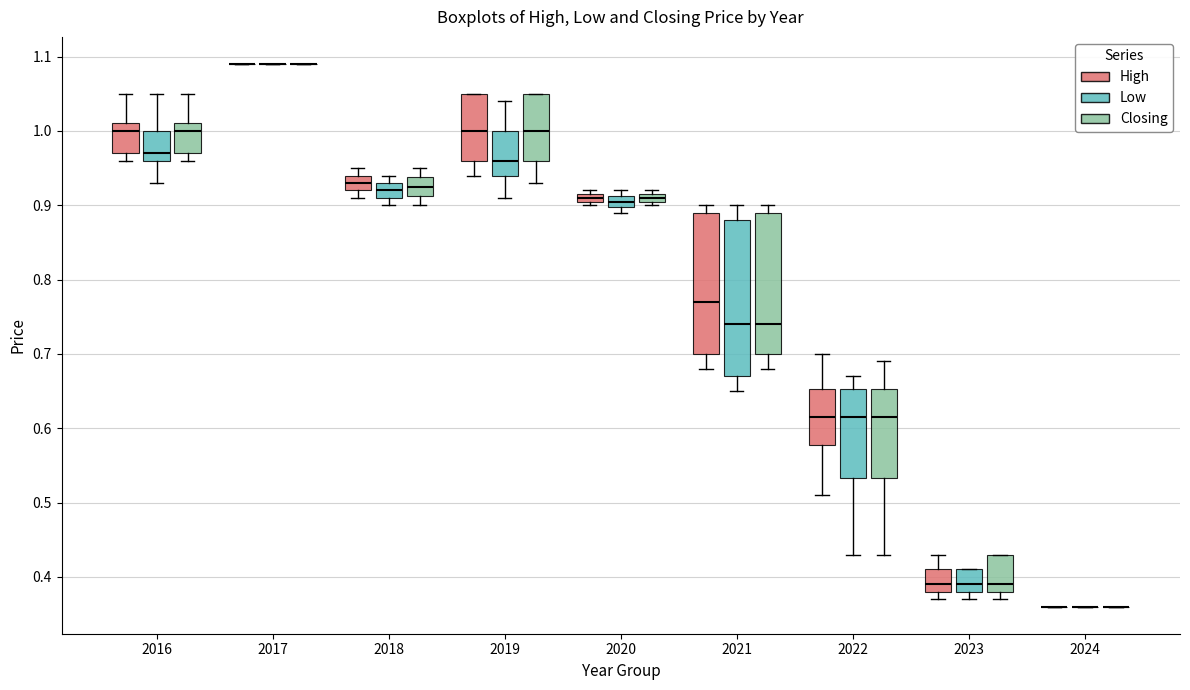

Where is the upper edge of the box for 2021 (Closing) on the y-axis? The values are not printed on the chart, so give them approximately, as read against the axis.

0.89